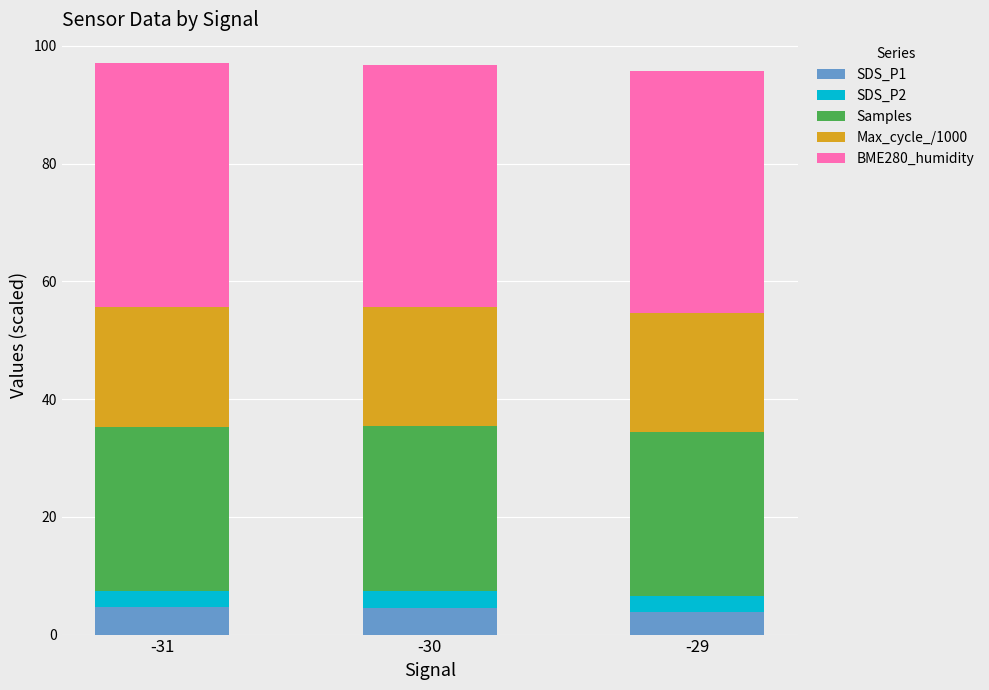

What is the sum of the SDS_P1 values at -29 and -31?

8.6